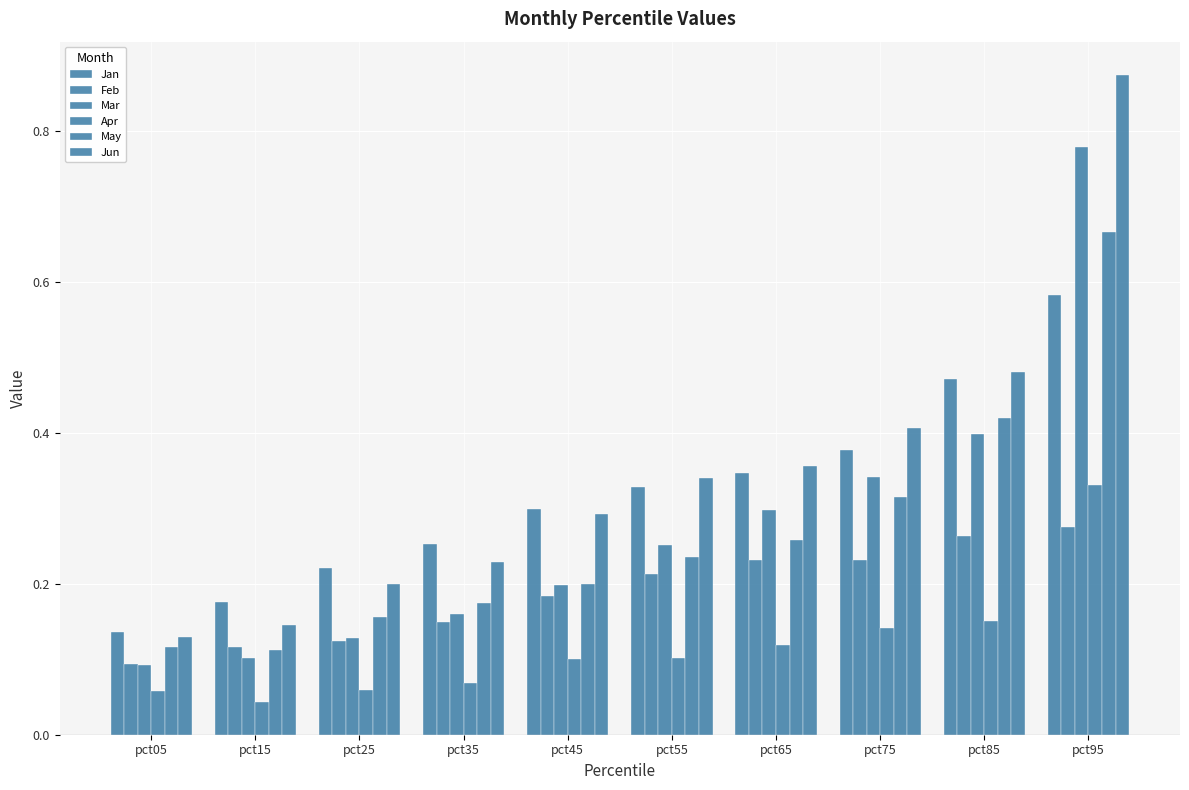

What is the value of the Jun bar at the 2nd from the left?

0.1